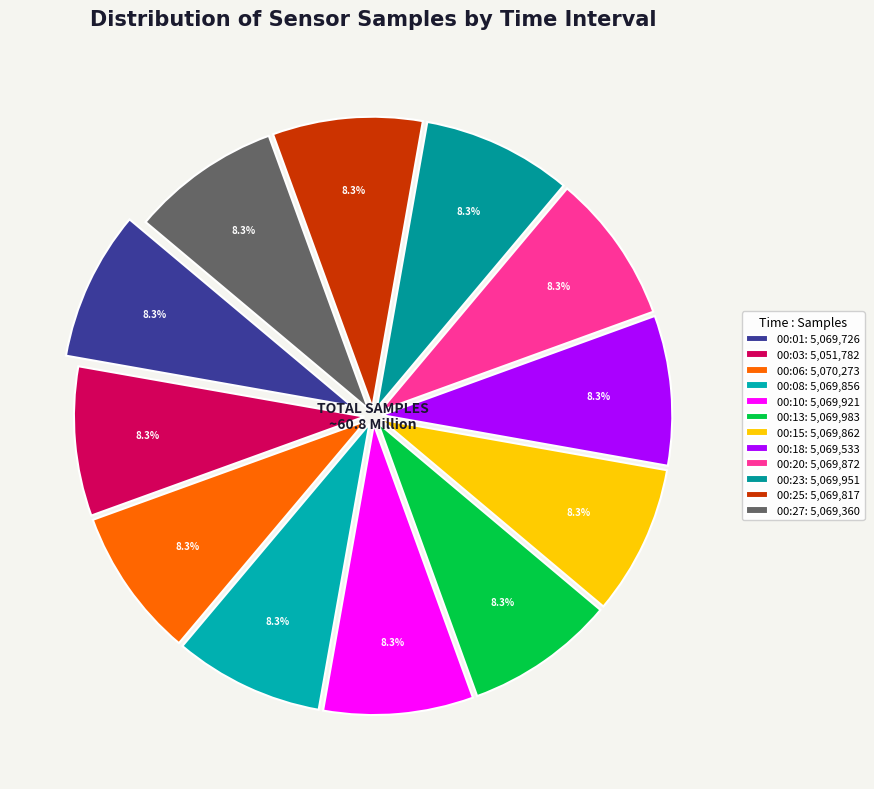

How many slices are in this pie chart?

12